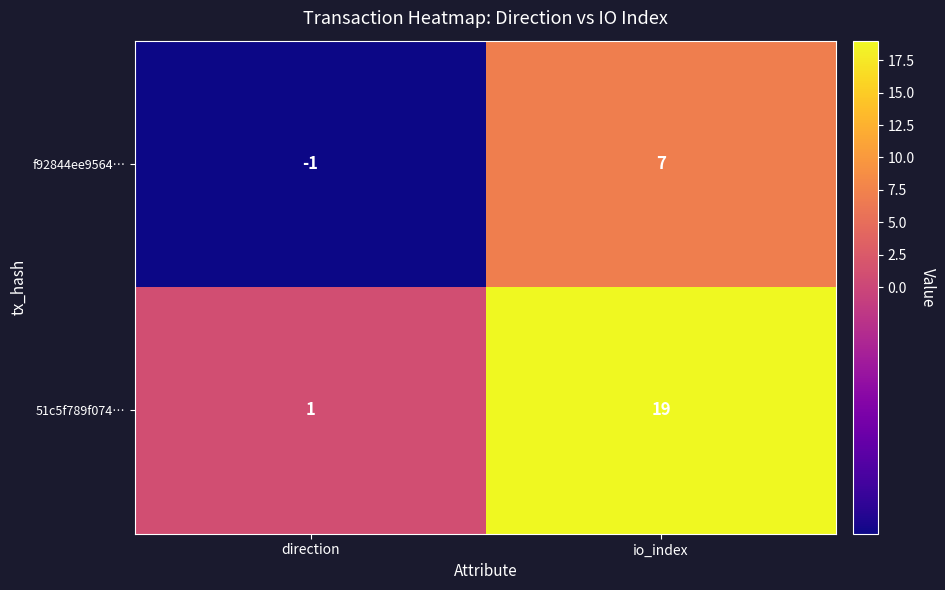

Reading left to right, what are all the values shown in this chart?

f92844ee9564…: direction=-1	io_index=7
51c5f789f074…: direction=1	io_index=19